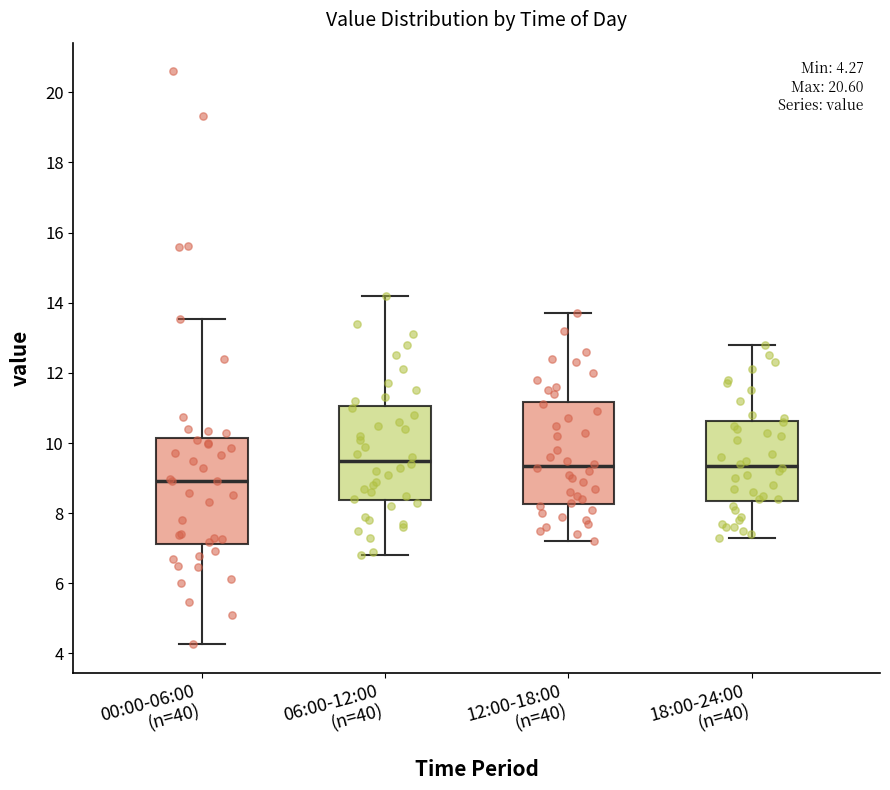

Which box has the lowest median line?

00:00-06:00 (n=40)